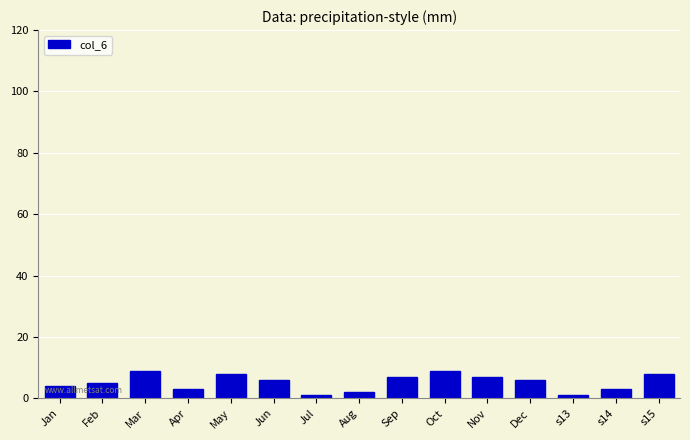

How many data points are less than 6?

7